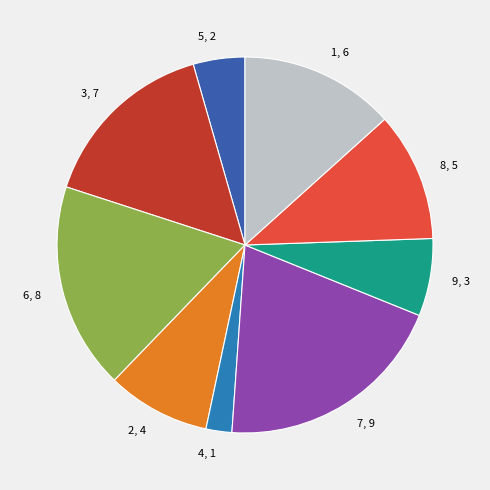

Which category has the biggest portion of the pie?

7